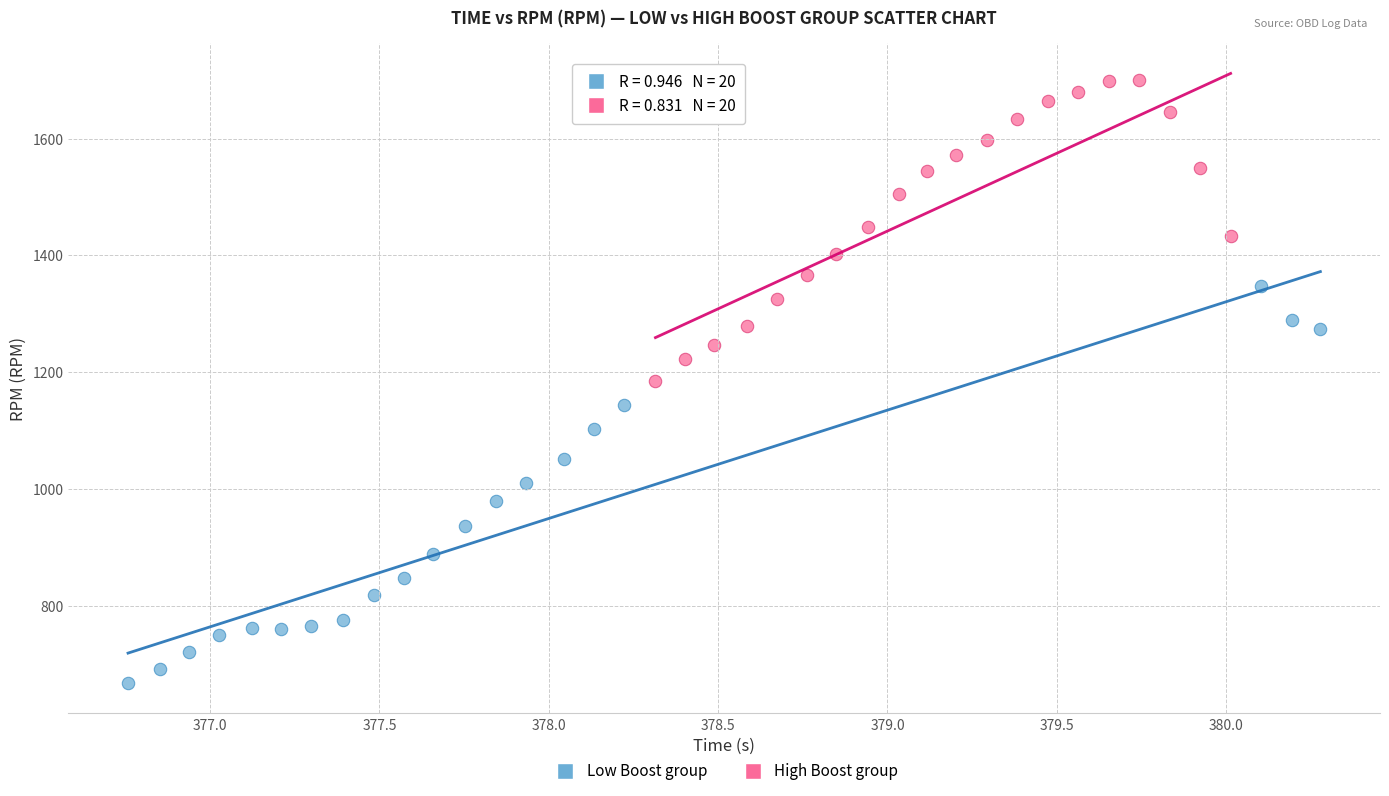

Which series reaches the maximum Y coordinate?

High Boost group